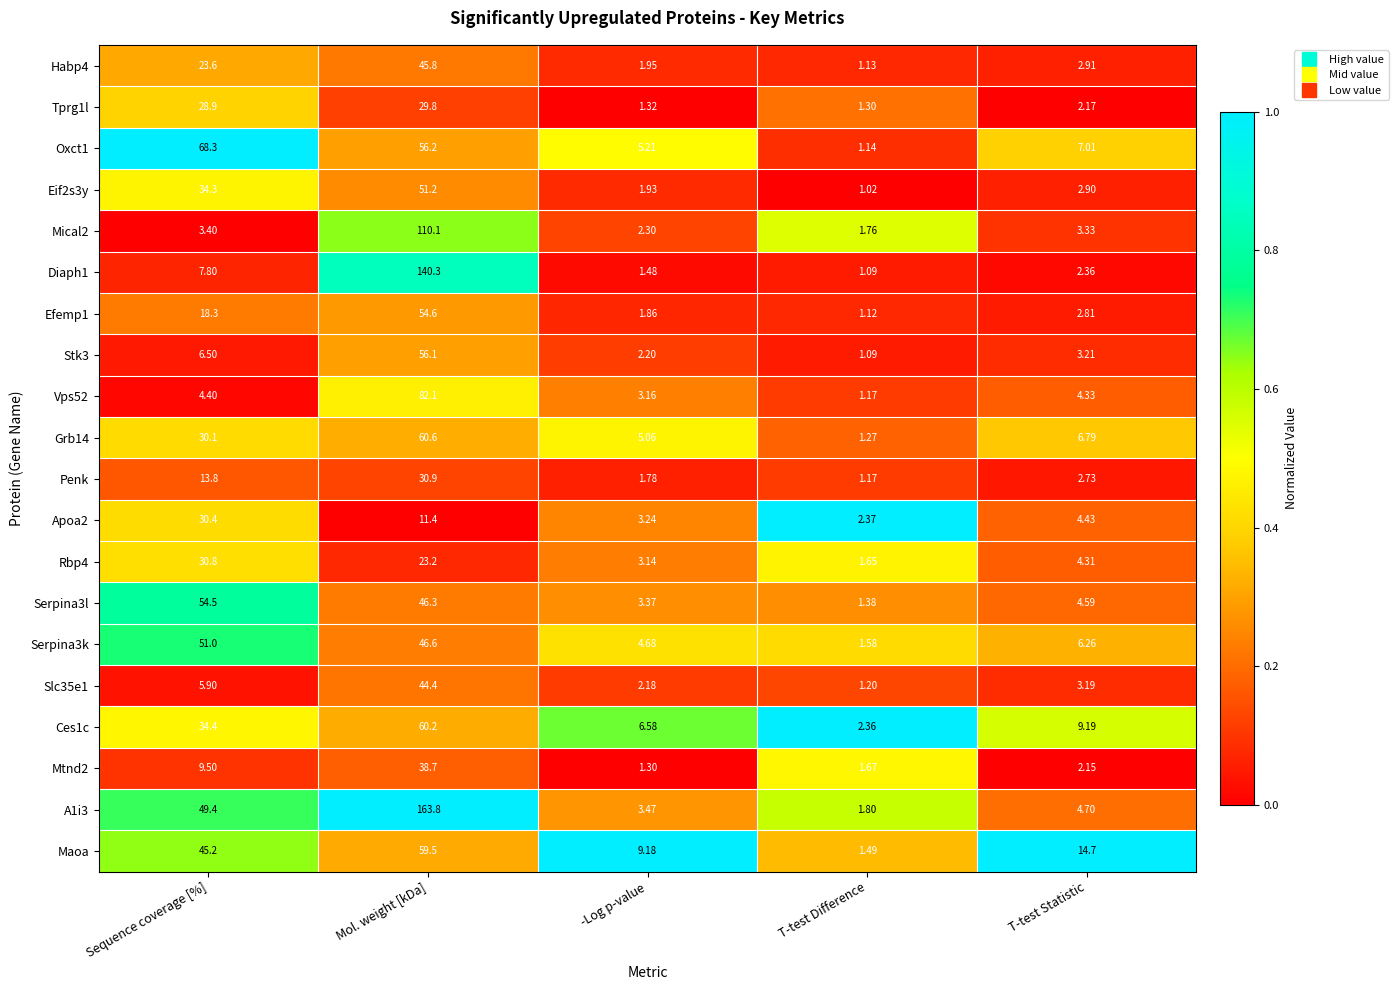

At which category does the chart reach its minimum across all series?

T-test Difference